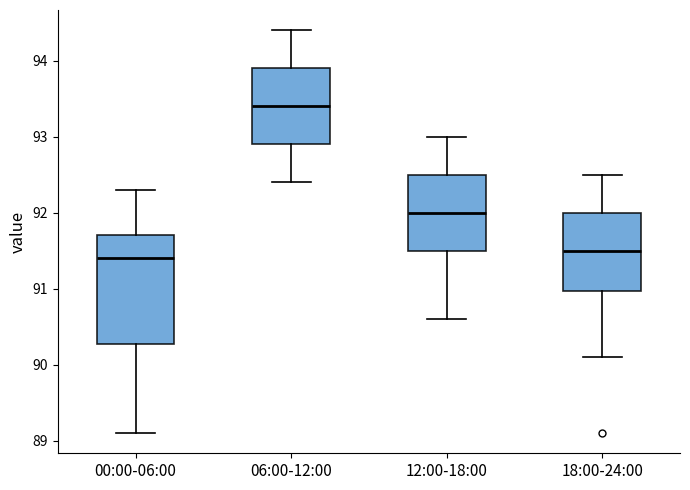

Which box has the highest median line?

06:00-12:00